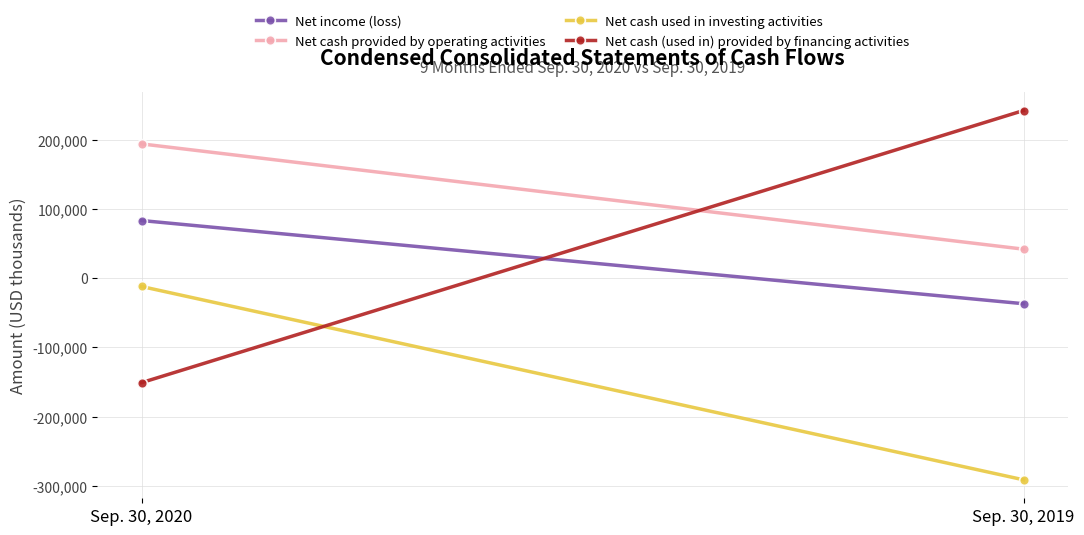

What is the minimum value shown in the chart?

-291051